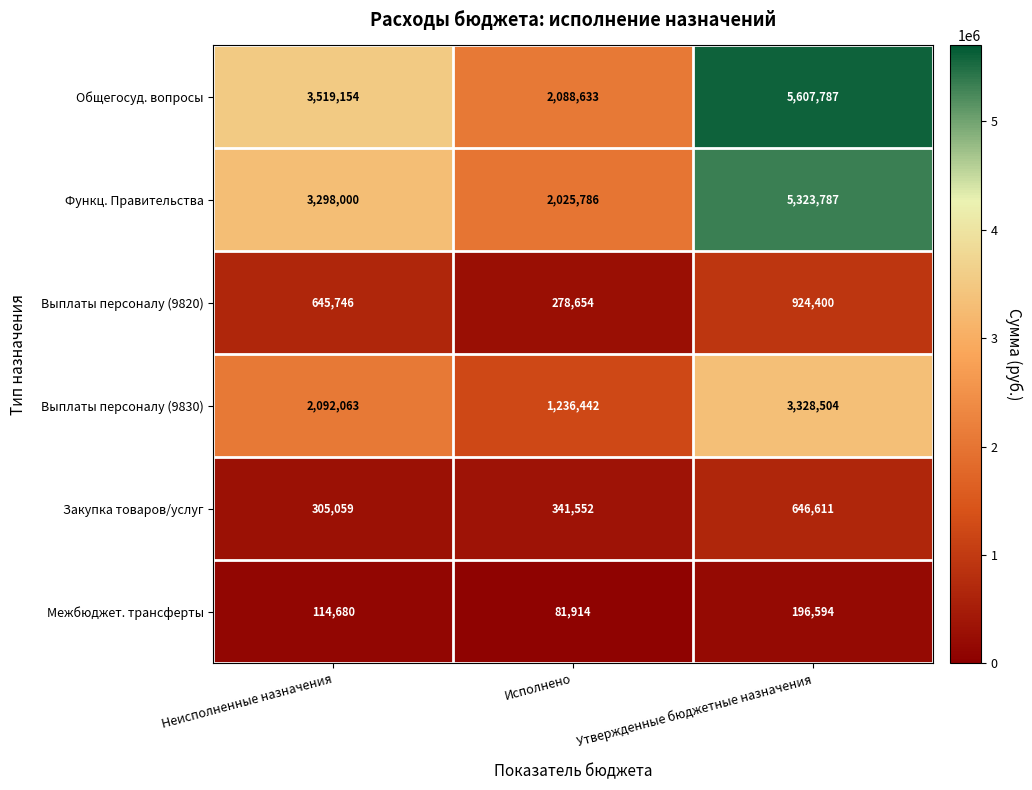

Reading right to left, transcribe all the data shown in this chart.

Общегосуд. вопросы: Утвержденные бюджетные назначения=5607787	Исполнено=2088633	Неисполненные назначения=3519154
Функц. Правительства: Утвержденные бюджетные назначения=5323787	Исполнено=2025786	Неисполненные назначения=3298000
Выплаты персоналу (9820): Утвержденные бюджетные назначения=924400	Исполнено=278654	Неисполненные назначения=645746
Выплаты персоналу (9830): Утвержденные бюджетные назначения=3328504	Исполнено=1236442	Неисполненные назначения=2092063
Закупка товаров/услуг: Утвержденные бюджетные назначения=646611	Исполнено=341552	Неисполненные назначения=305059
Межбюджет. трансферты: Утвержденные бюджетные назначения=196594	Исполнено=81914	Неисполненные назначения=114680